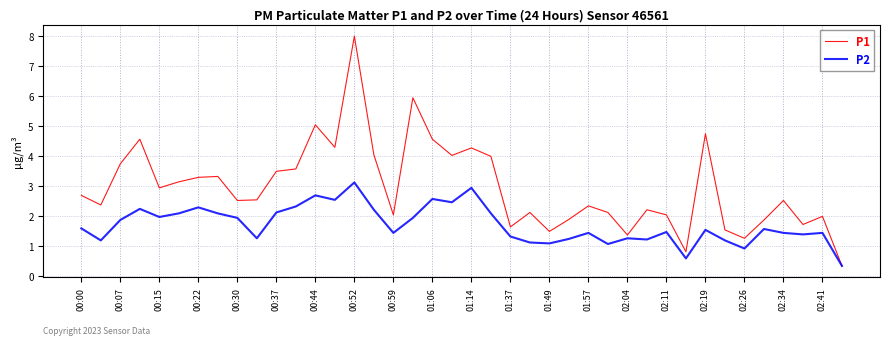

Which series has the largest total across all categories?

P1